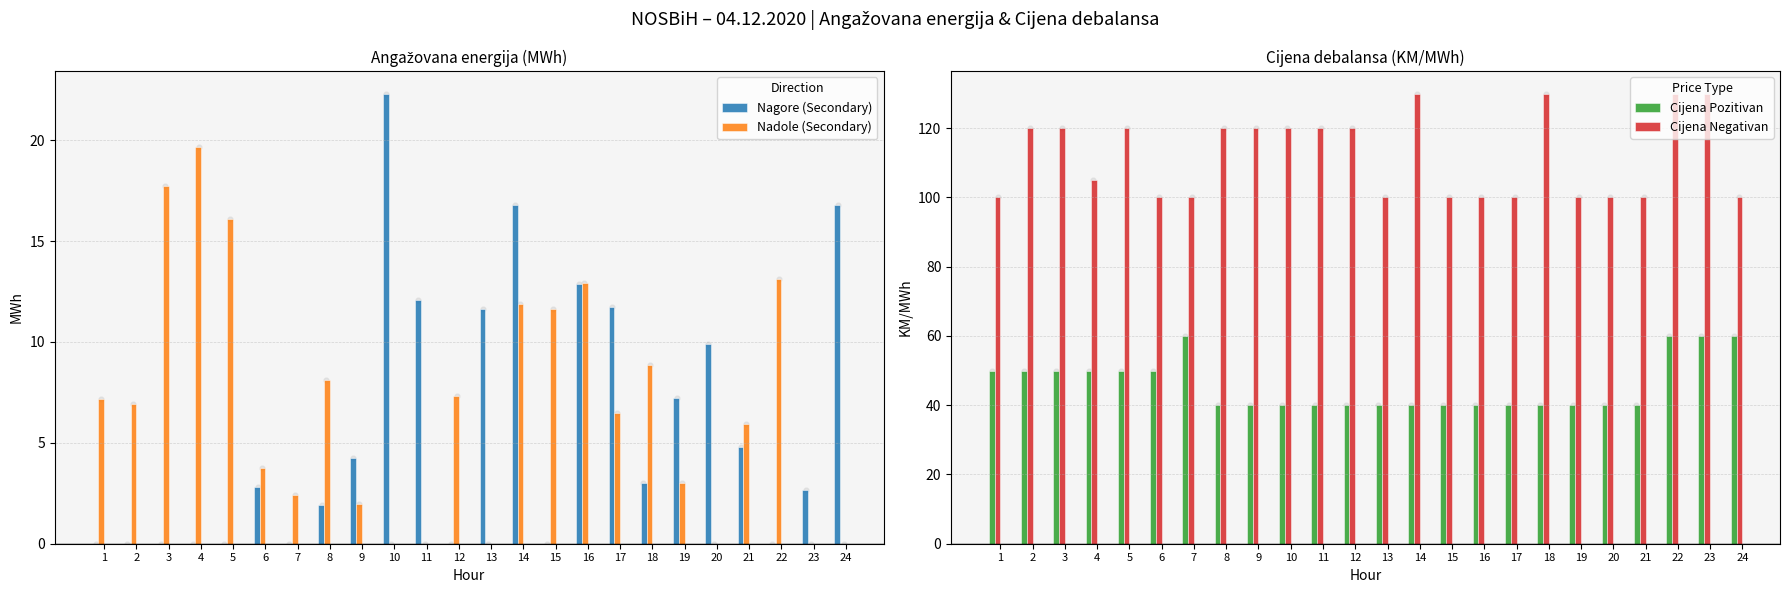

At which category is the sum across all series the highest?

22